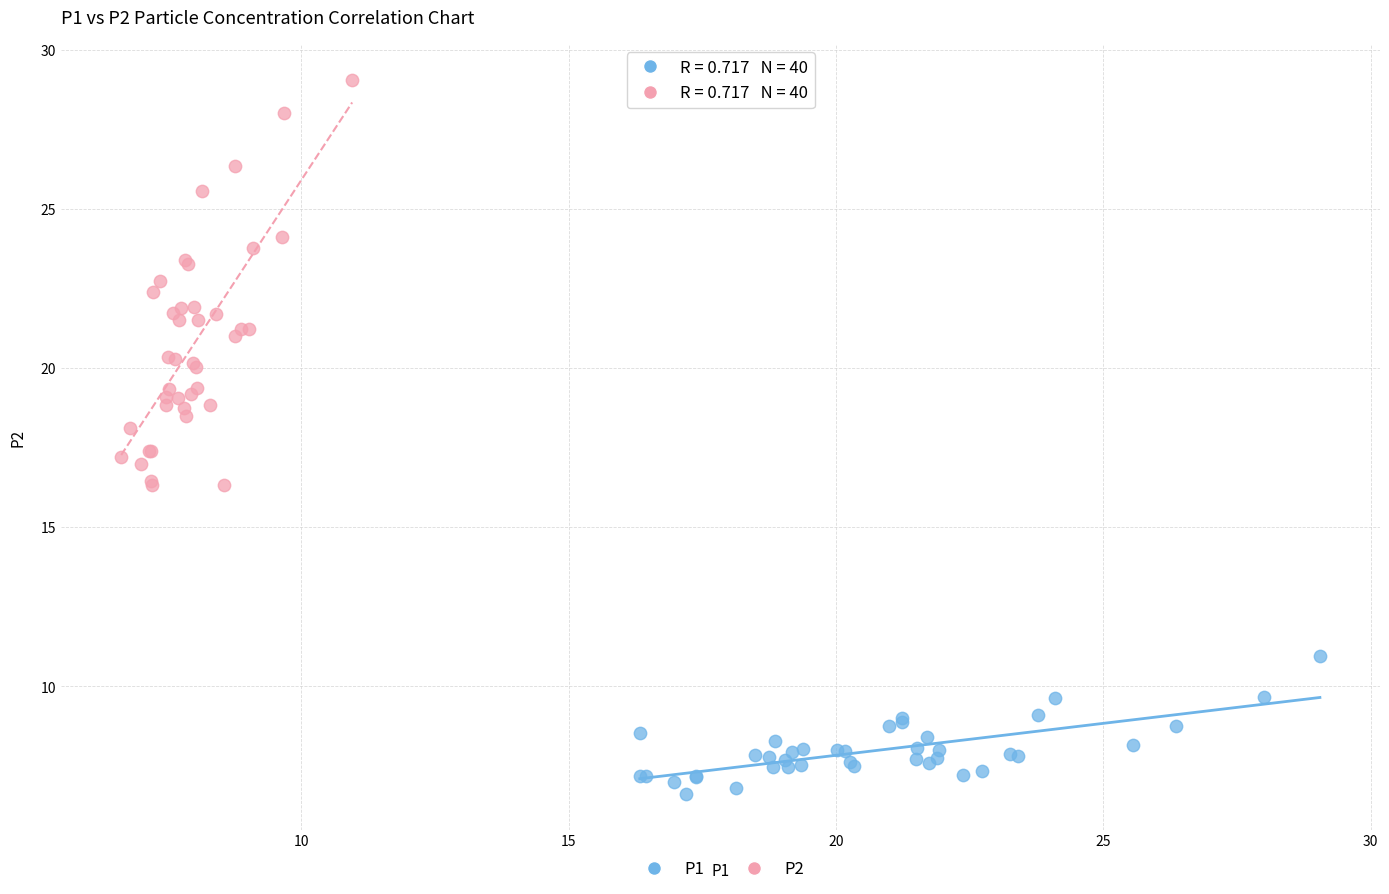

Which series reaches the minimum Y coordinate?

P1